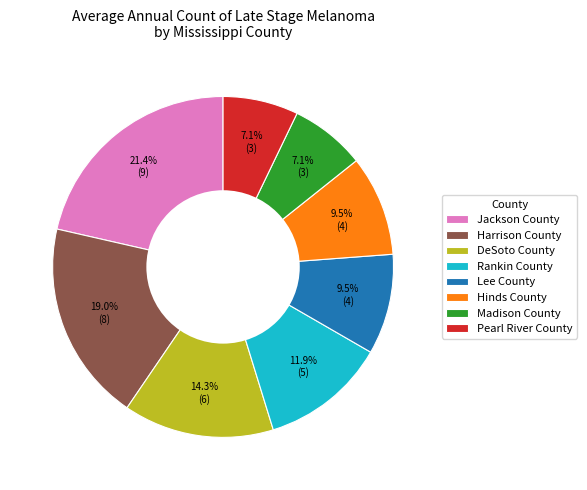

To the nearest percent, what percentage of the pie is Madison County?

7%